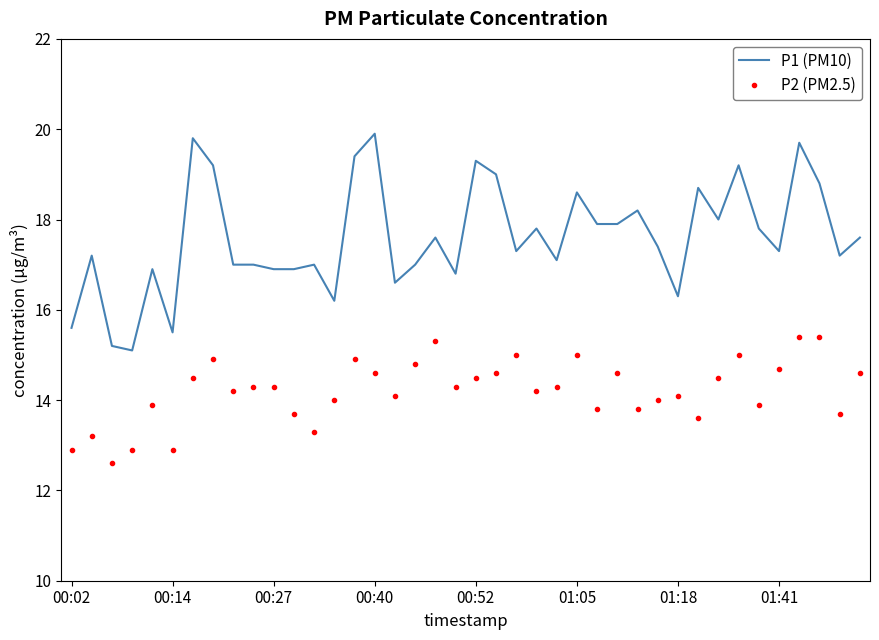

Rank the series by their average value, from highest to lowest.

P1 (PM10), P2 (PM2.5)